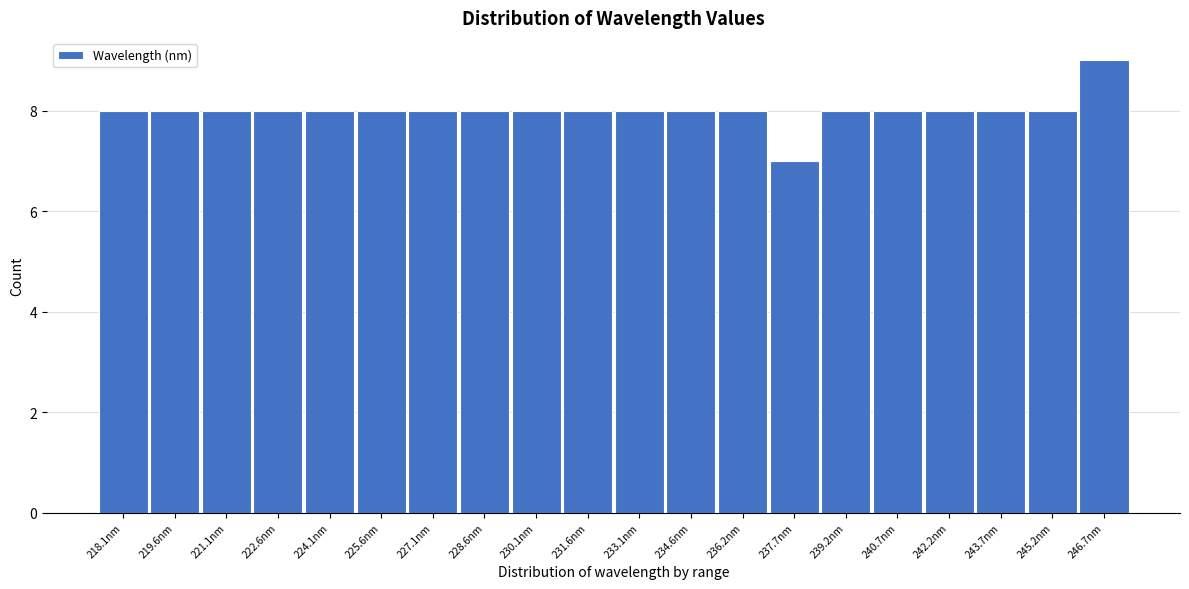

Reading left to right, what are all the values shown in this chart?

8	8	8	8	8	8	8	8	8	8	8	8	8	7	8	8	8	8	8	9